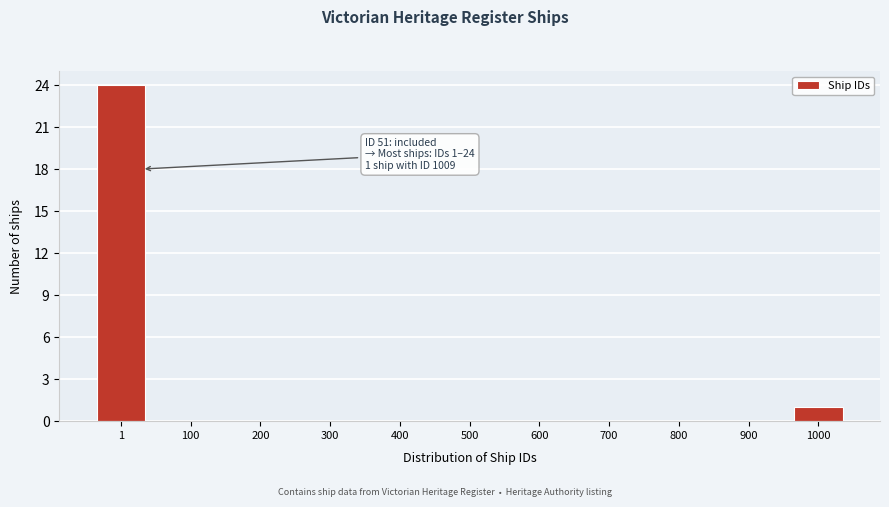

Reading left to right, list all the values displayed in this chart.

1=24	100=0	200=0	300=0	400=0	500=0	600=0	700=0	800=0	900=0	1000=1